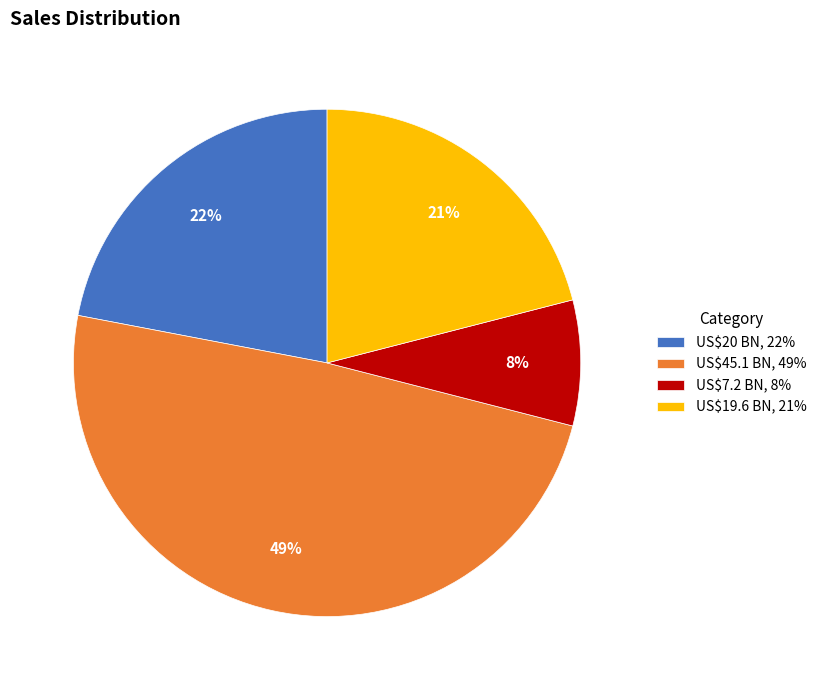

To the nearest percent, what is the difference between the largest and smallest slice percentages?

41%